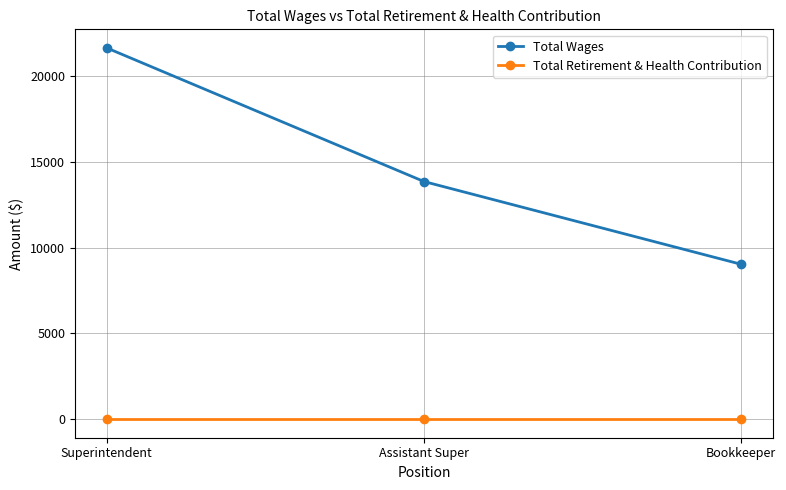

What are all the series names shown in the legend?

Total Wages, Total Retirement & Health Contribution